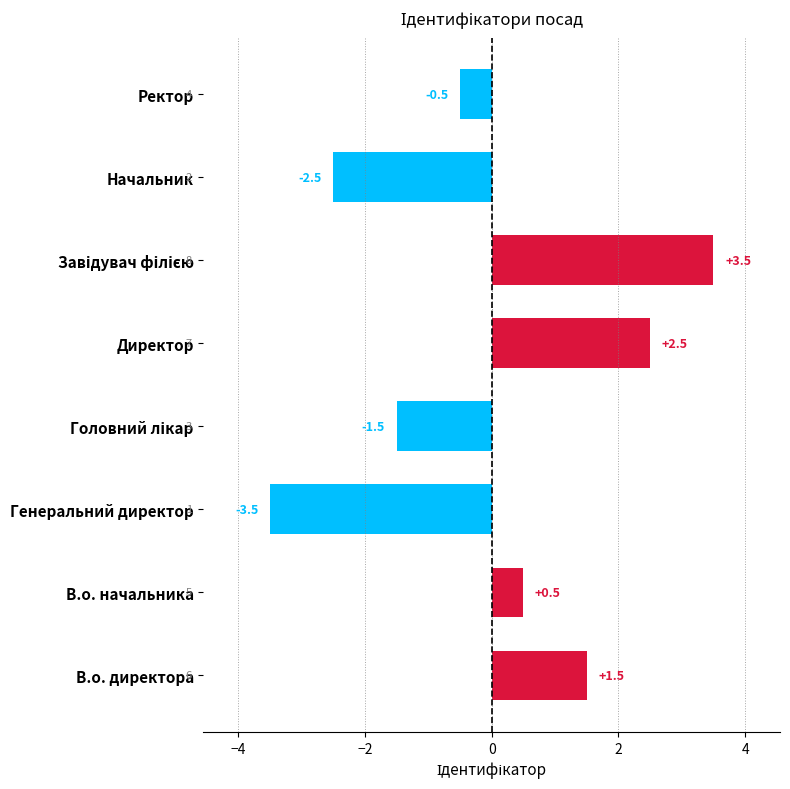

The value at Генеральний директор is -2.0. True or false?

False